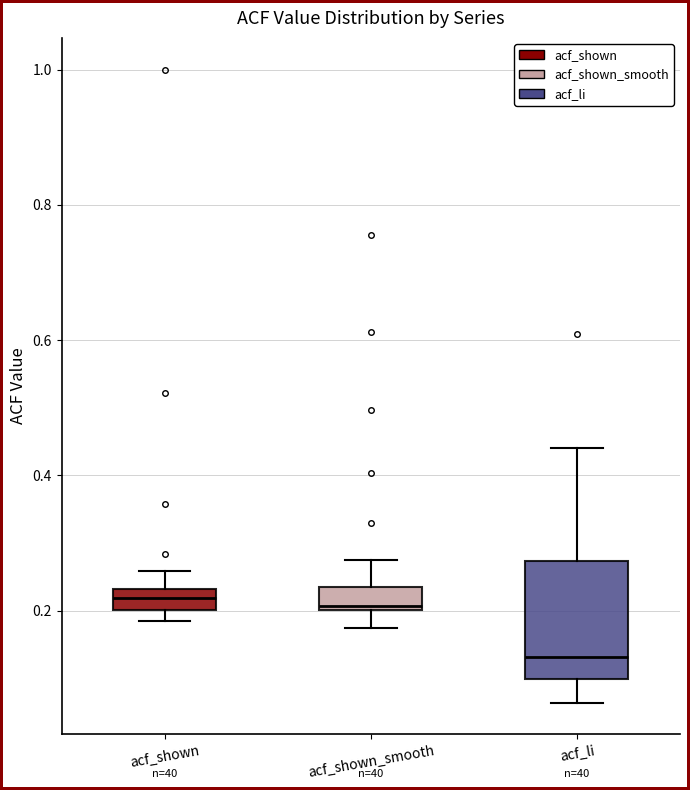

Which box is the tallest, from its lower edge to its upper edge?

acf_li